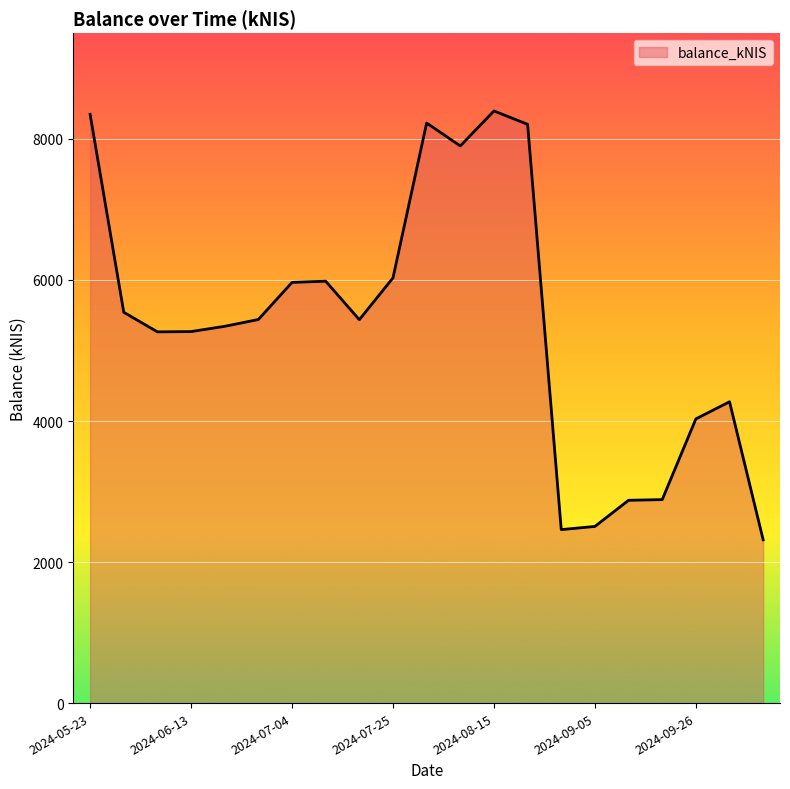

What is the difference between the maximum and minimum values?

6081.6